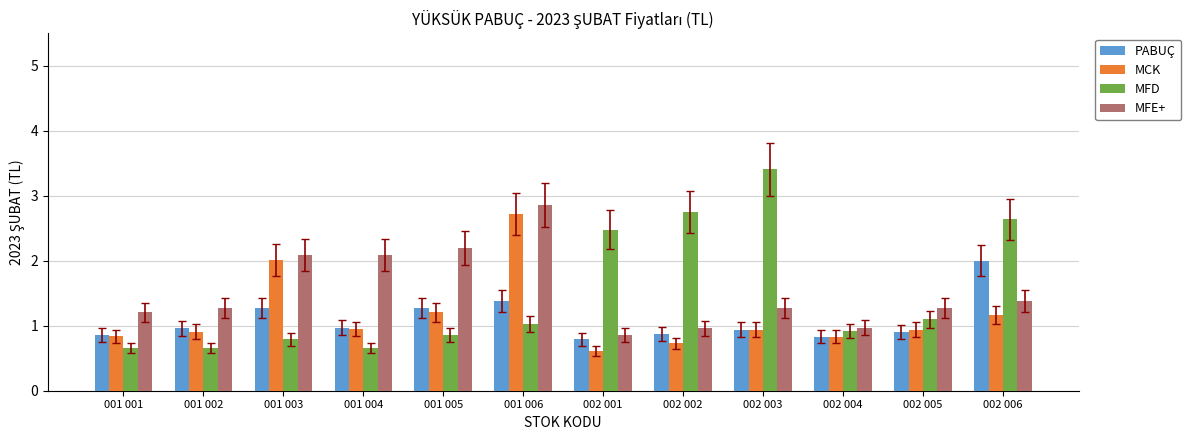

What are all the series names shown in the legend?

PABUÇ, MCK, MFD, MFE+